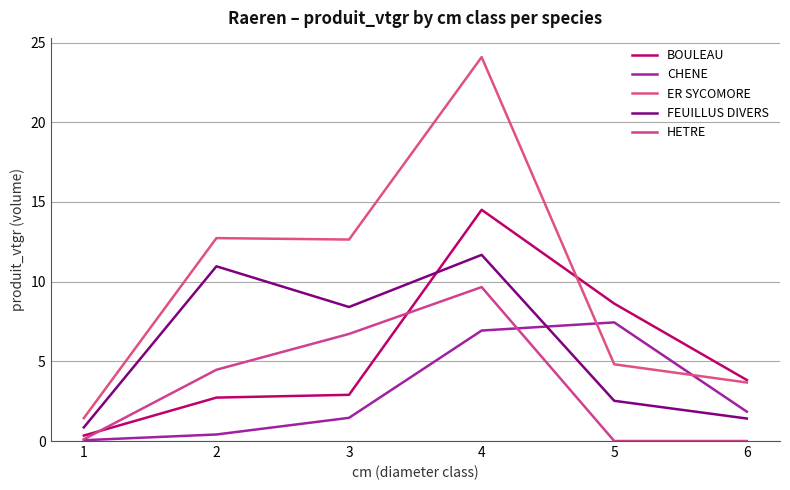

Does the chart have visible grid lines?

Yes